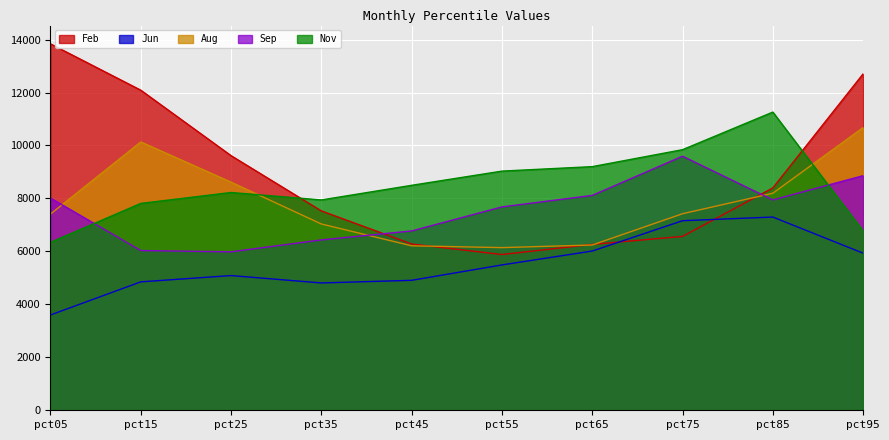

True or false: Nov and Jun intersect in this chart.

False